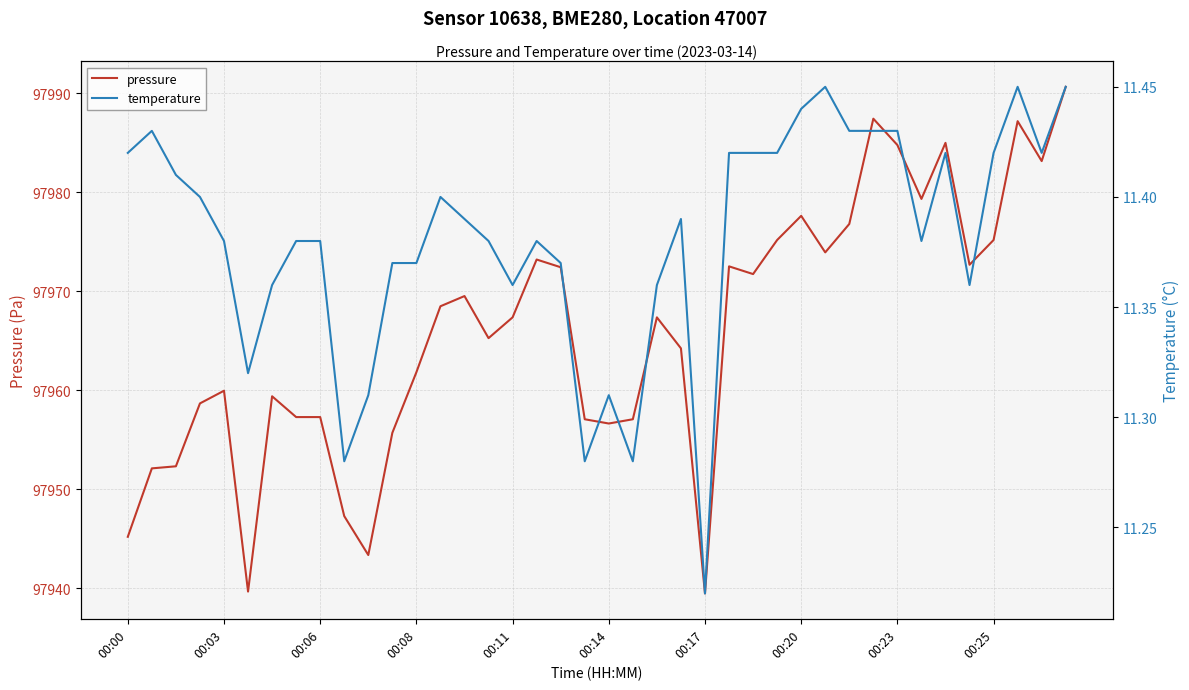

How many interior local valleys does the temperature series have?

9